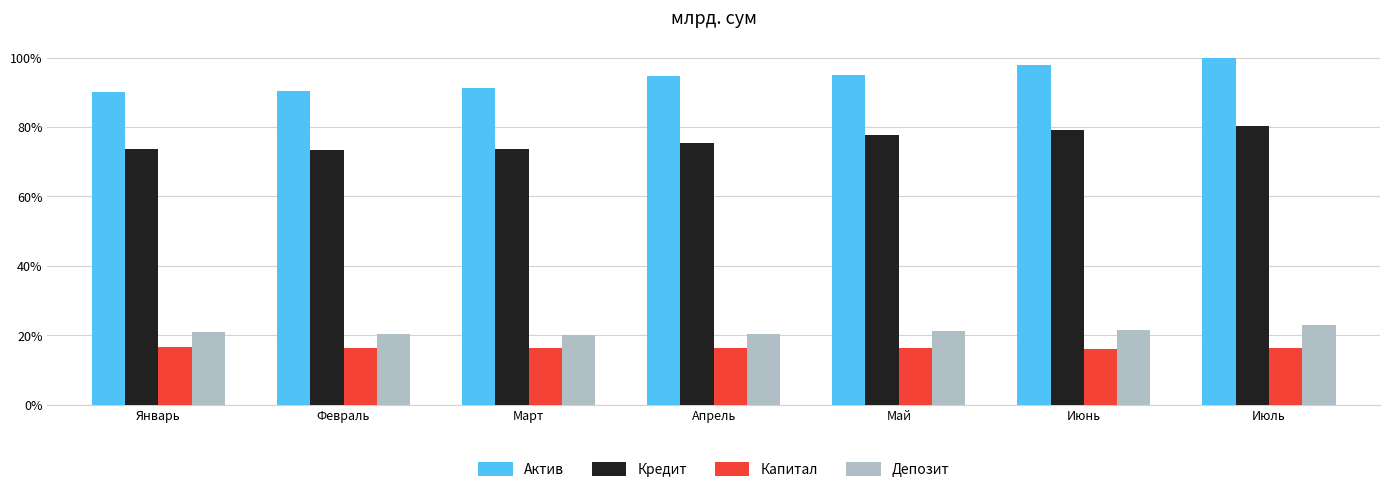

What are all the series names shown in the legend?

Актив, Кредит, Капитал, Депозит